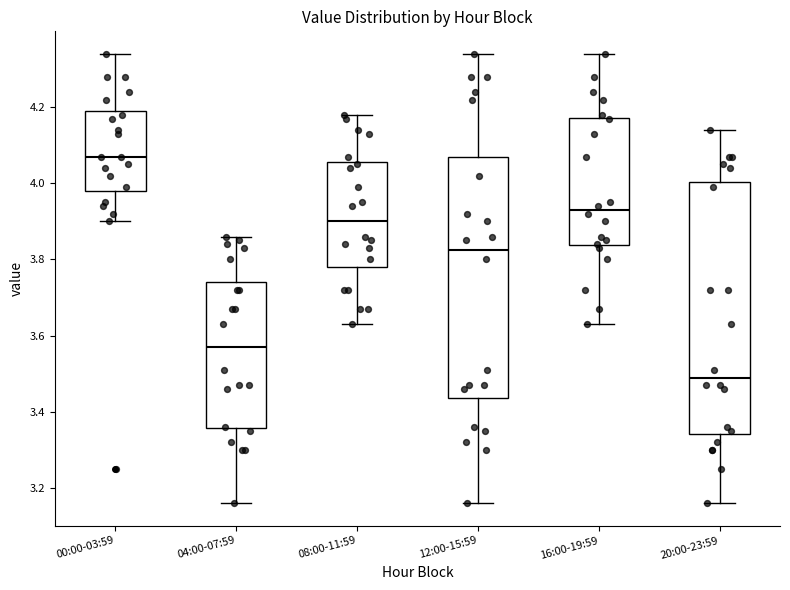

Comparing the boxes themselves (not the whiskers), which one is the tallest?

20:00-23:59